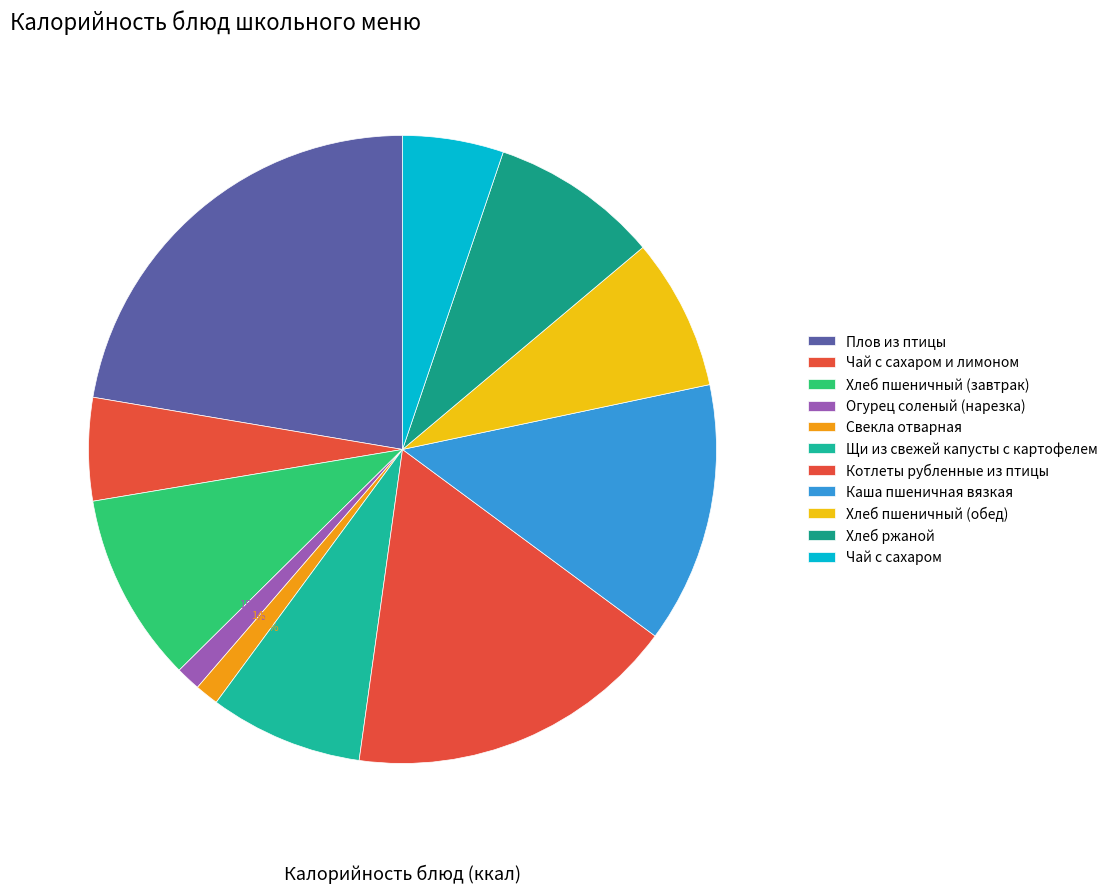

The Котлеты рубленные из птицы slice represents 3% of the pie. True or false?

False